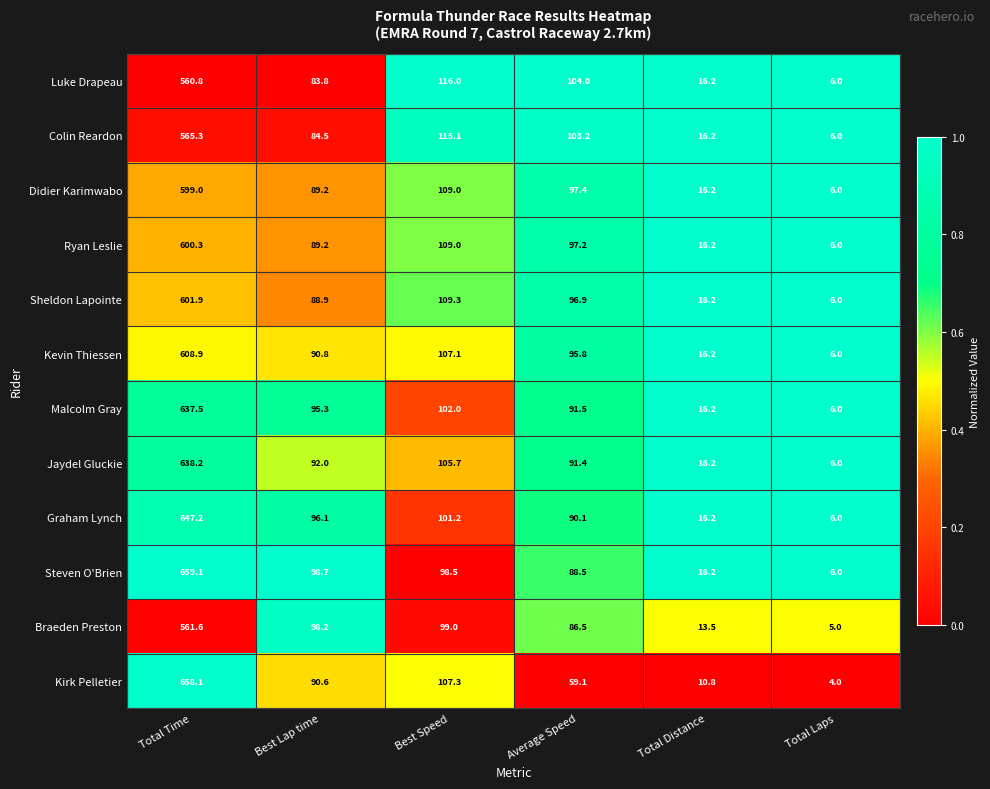

Read the Malcolm Gray value at Best Lap time.

95.3